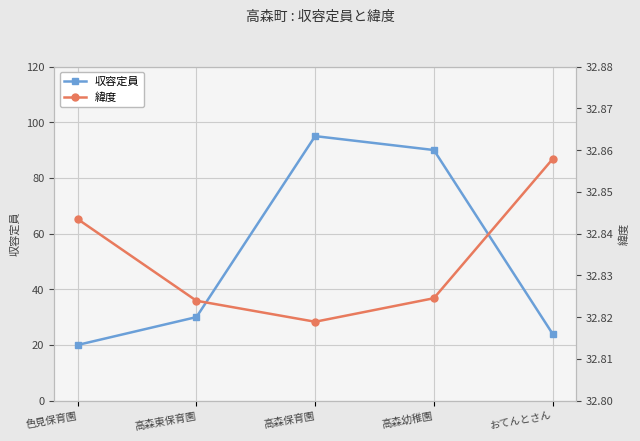

Which series changed the most between 高森保育園 and おてんとさん?

収容定員